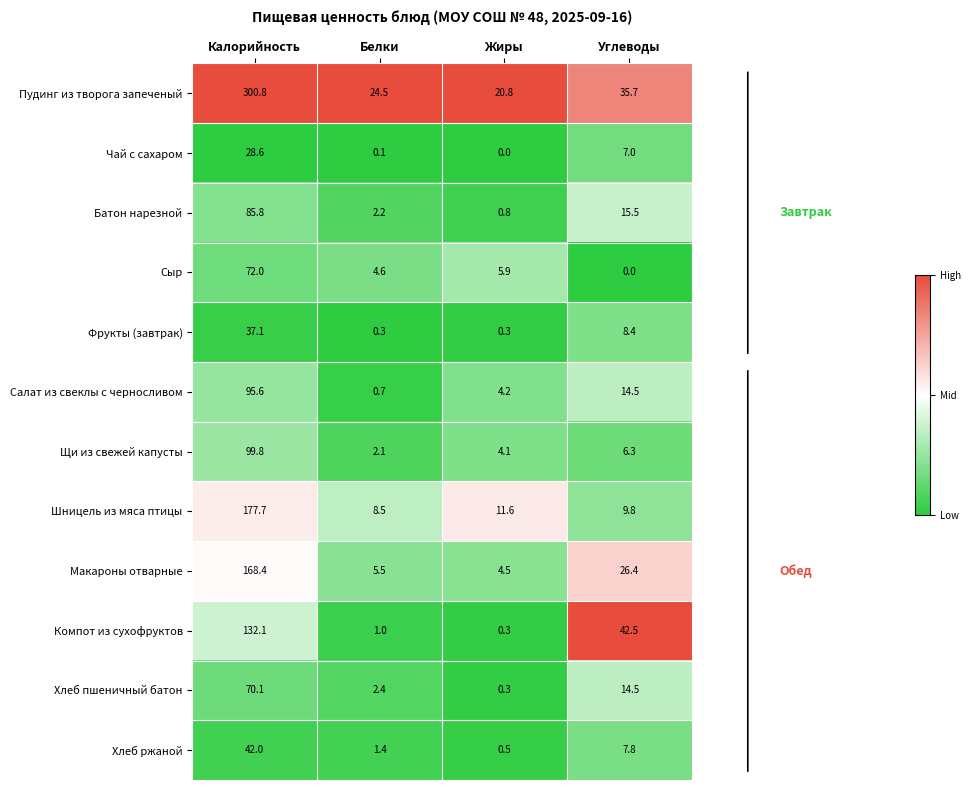

The Салат из свеклы с черносливом series shows 14.5 at Углеводы. True or false?

True